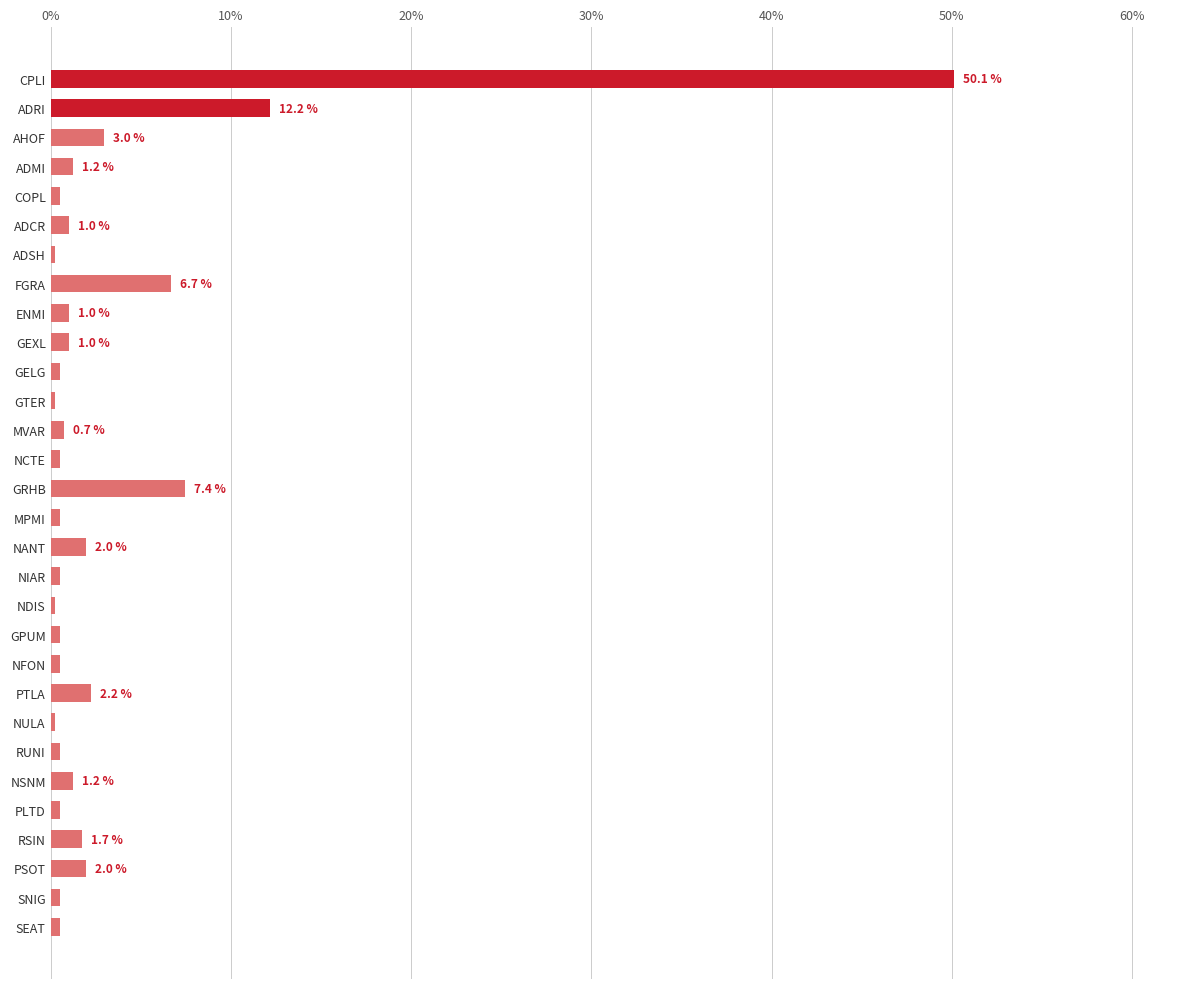

What is the maximum value shown in the chart?

50.1